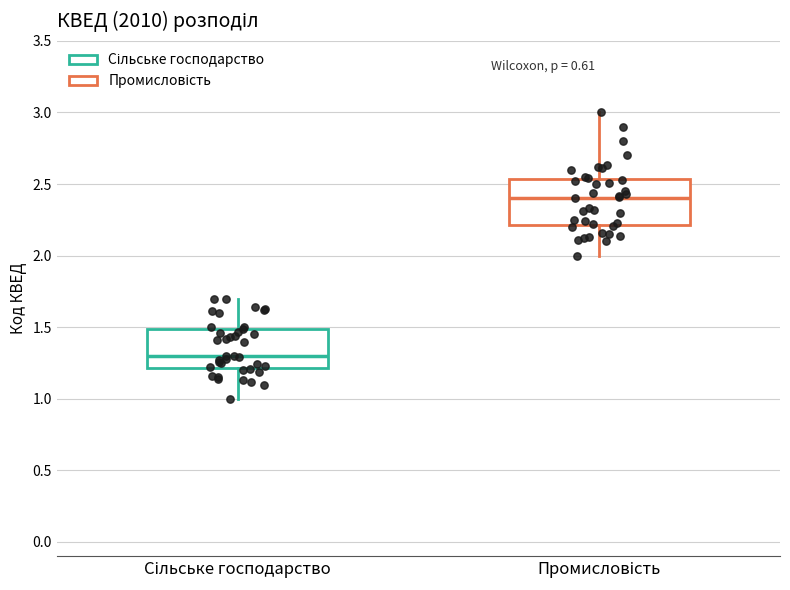

Reading left to right, transcribe this box plot: for each box, give where its median line is, the range the box spans, and where its two whiskers end, as read against the y-axis. The values are not printed on the chart, so give them approximately, as read against the axis.

Сільське господарство: median 1.30, box 1.20 to 1.50, whiskers 1.00 to 1.70
Промисловість: median 2.40, box 2.20 to 2.55, whiskers 2.00 to 3.00